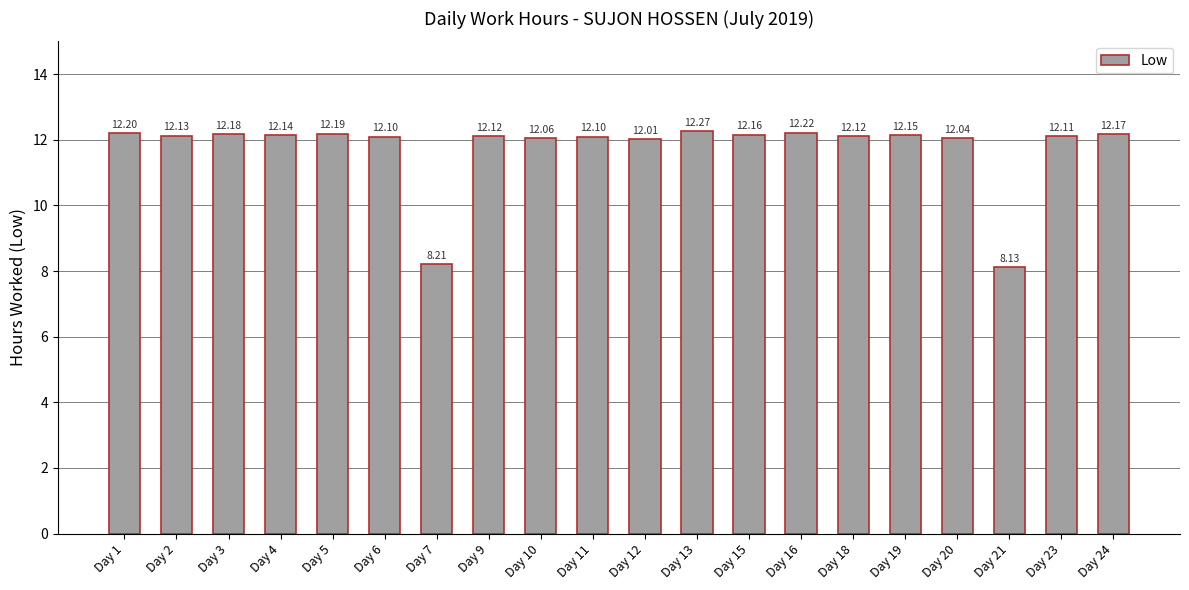

What is the sum of all values?

234.8